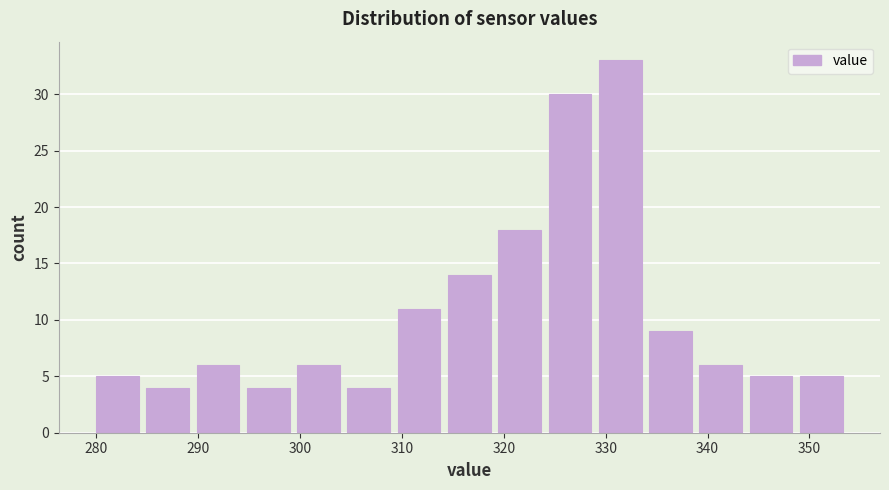

Over which range of the x-axis is the bar tallest?

329 to 334